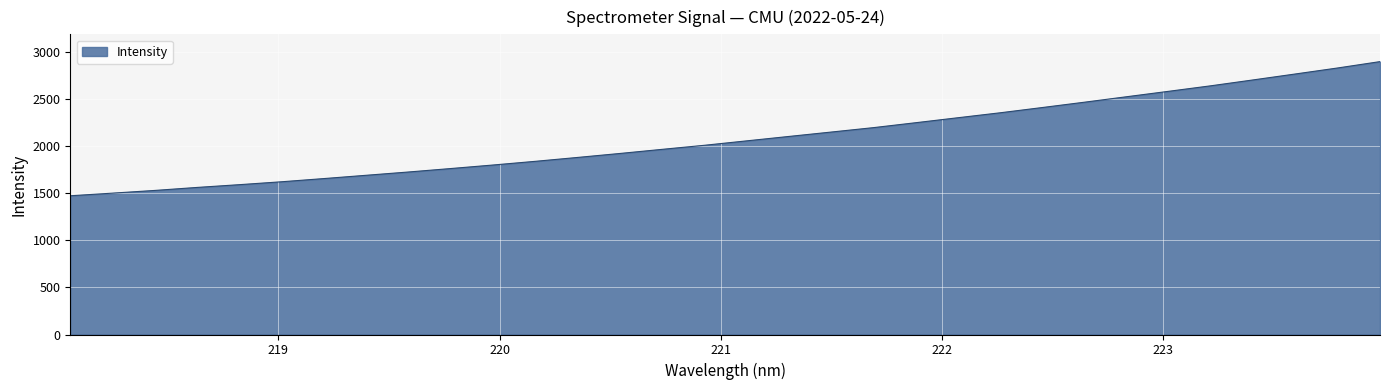

What is the minimum value shown in the chart?

1473.3